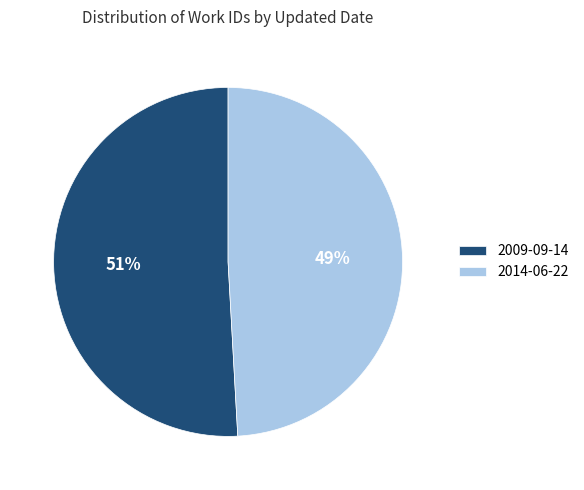

Is it true that 2009-09-14 is 51% of the pie?

True